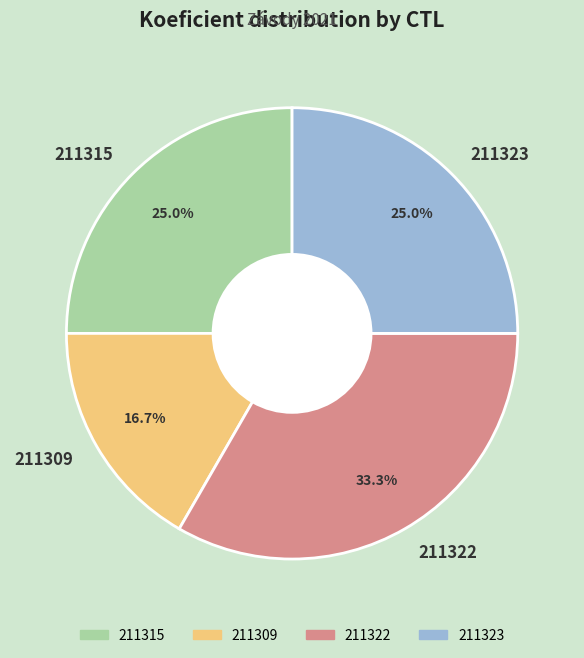

To the nearest percent, what is the difference between the 211323 and 211322 slice percentages?

8%